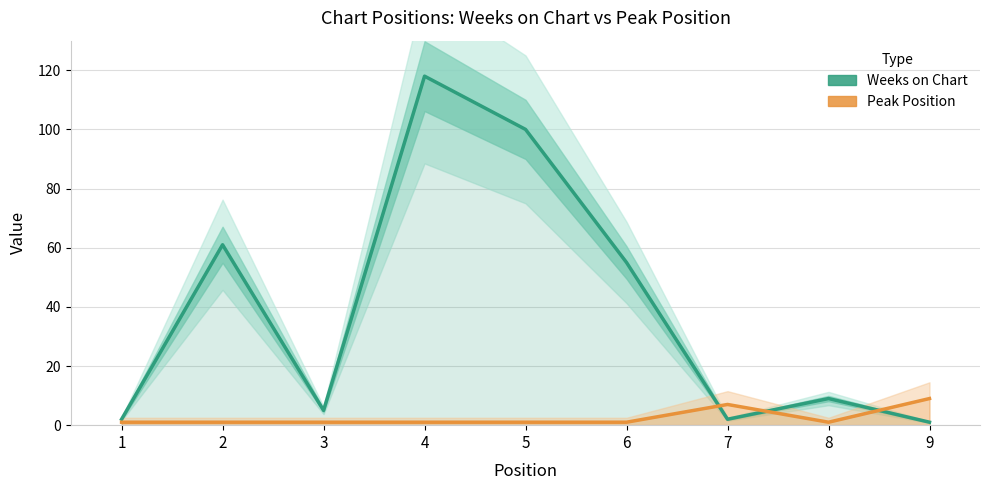

What is the spread (max minus min) of values at 3?

4